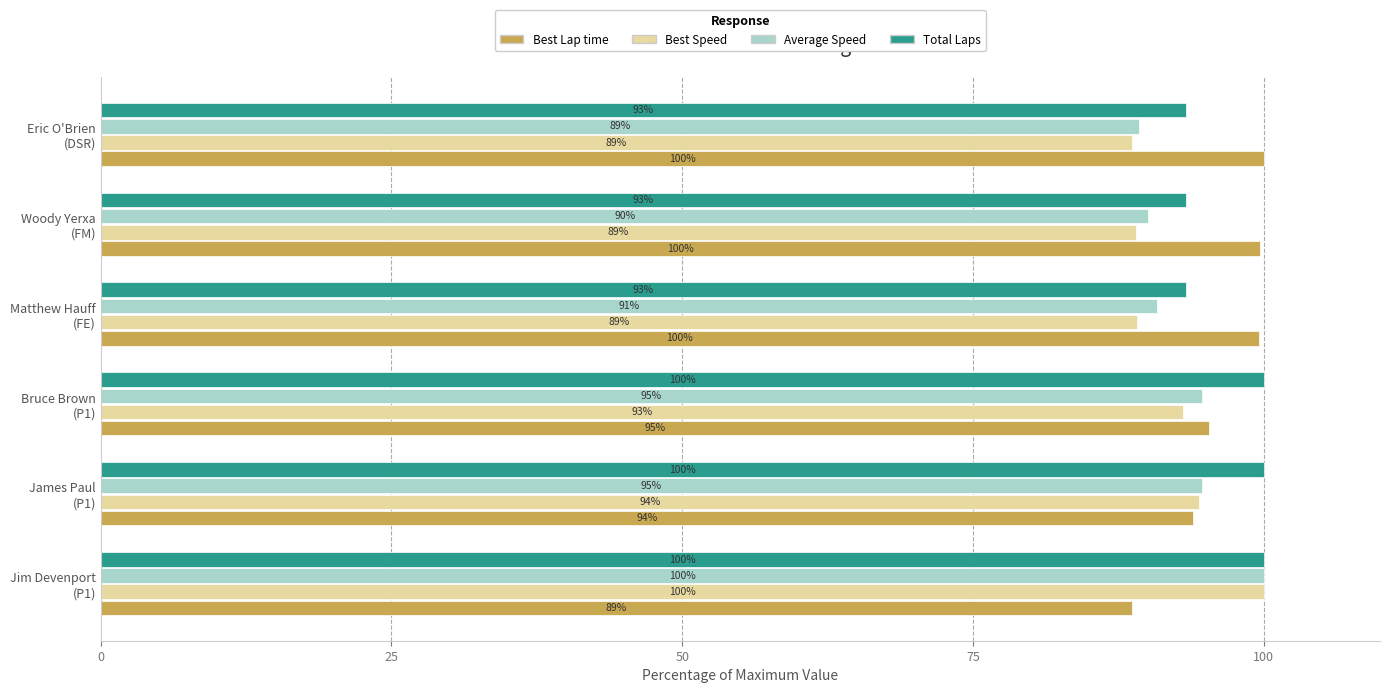

What is the difference between the maximum and second lowest values in the Best Speed series?

11.0